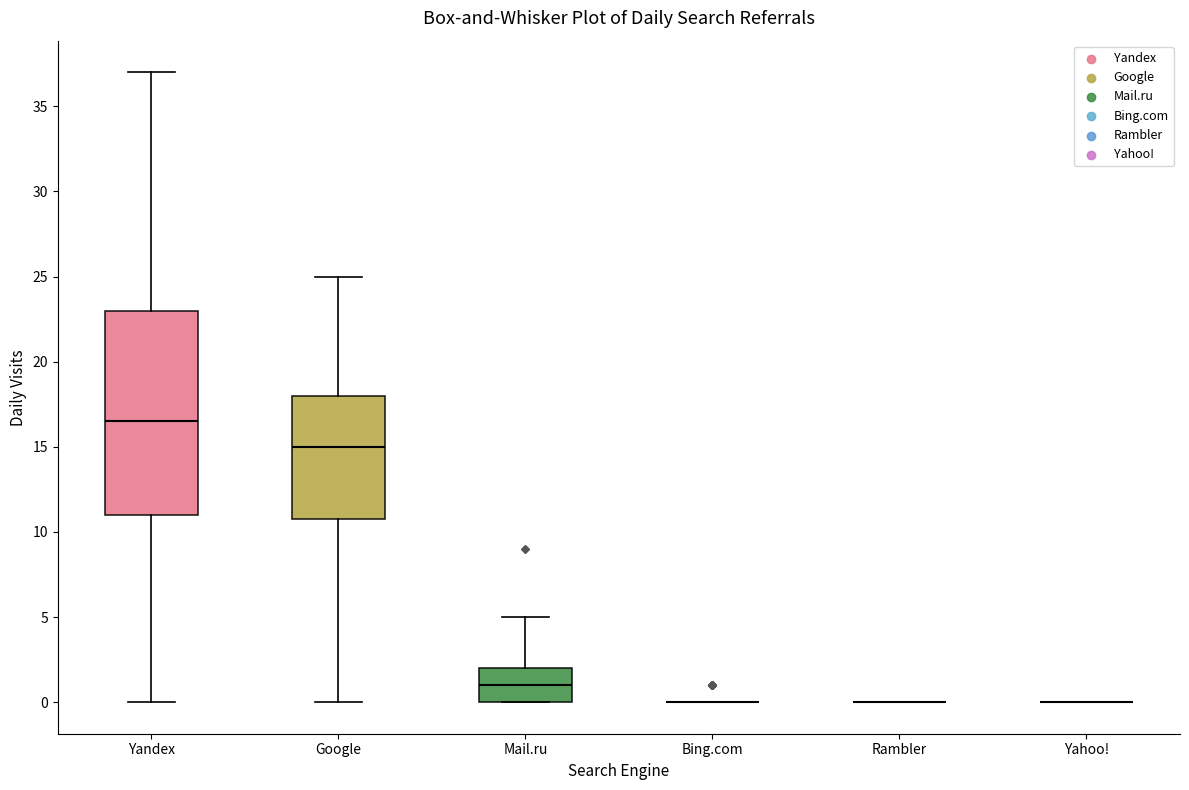

Reading left to right, read every box against the y-axis: the position of its median line, the range the box covers, and the ends of its whiskers. The values are not printed on the chart, so give them approximately, as read against the axis.

Yandex: median 16.5, box 11.0 to 23.0, whiskers 0.0 to 37.0
Google: median 15.0, box 11.0 to 18.0, whiskers 0.0 to 25.0
Mail.ru: median 1.0, box 0.0 to 2.0, whiskers 0.0 to 5.0
Bing.com: box collapsed to a line at 0.0, whiskers 0.0 to 0.0
Rambler: box collapsed to a line at 0.0, whiskers 0.0 to 0.0
Yahoo!: box collapsed to a line at 0.0, whiskers 0.0 to 0.0